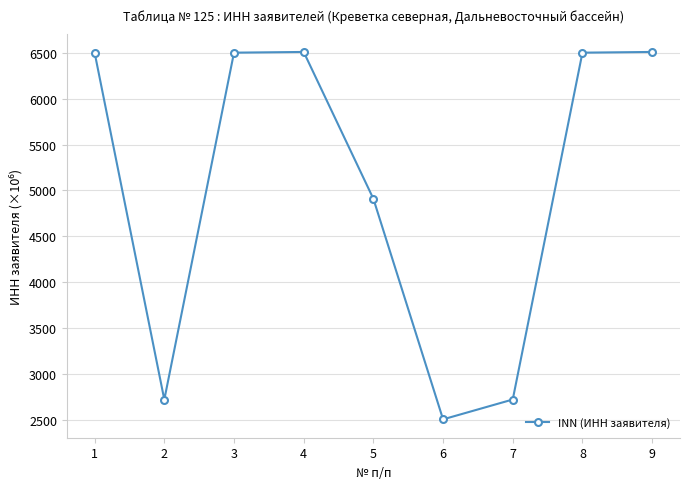

Does the chart display data point markers on the line(s)?

Yes